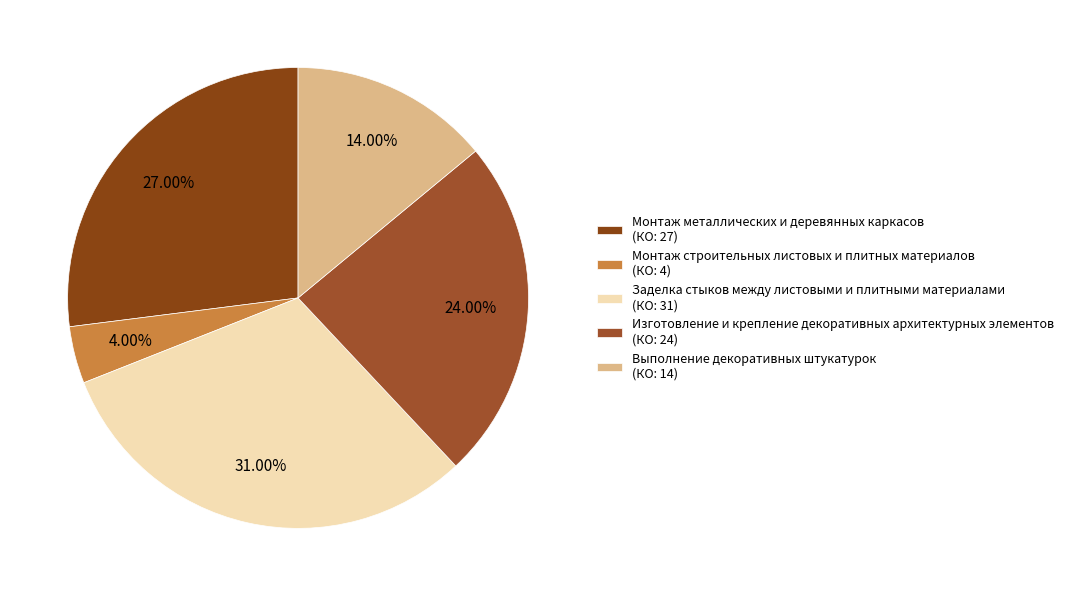

Count the number of slices in the pie.

5